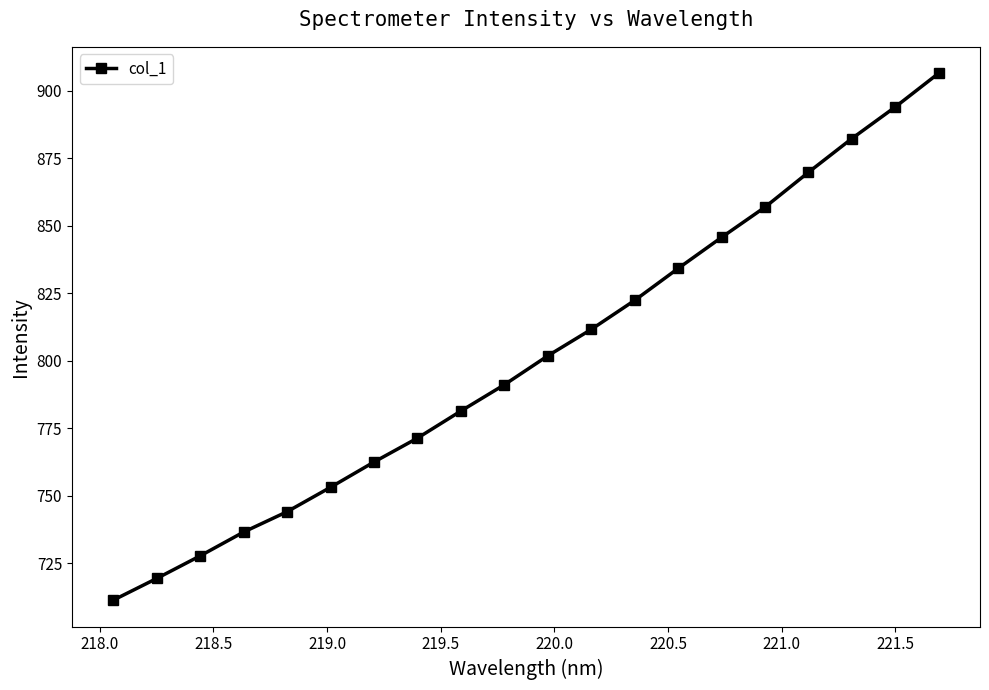

True or false: there are more than 0 points higher than both neighbors.

False